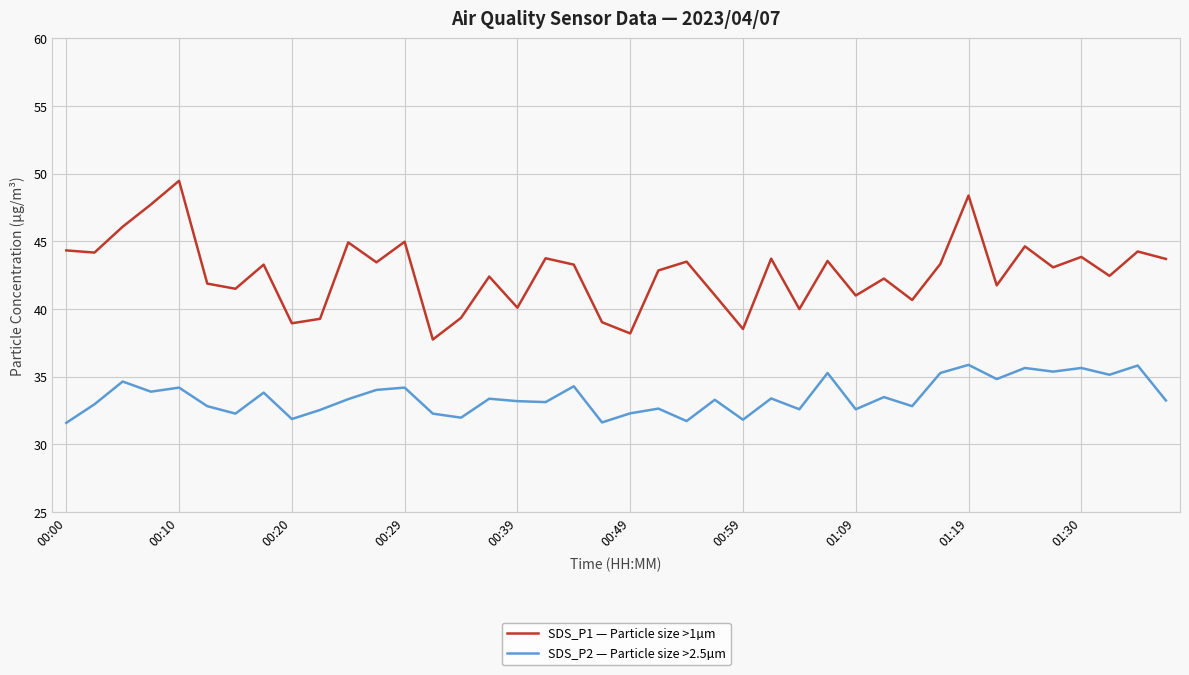

What is the greatest value displayed?

49.5